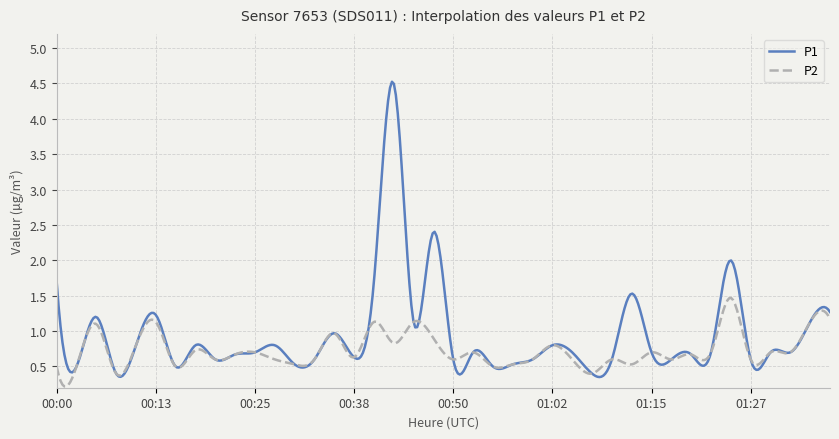

Which series has the largest total across all categories?

P1